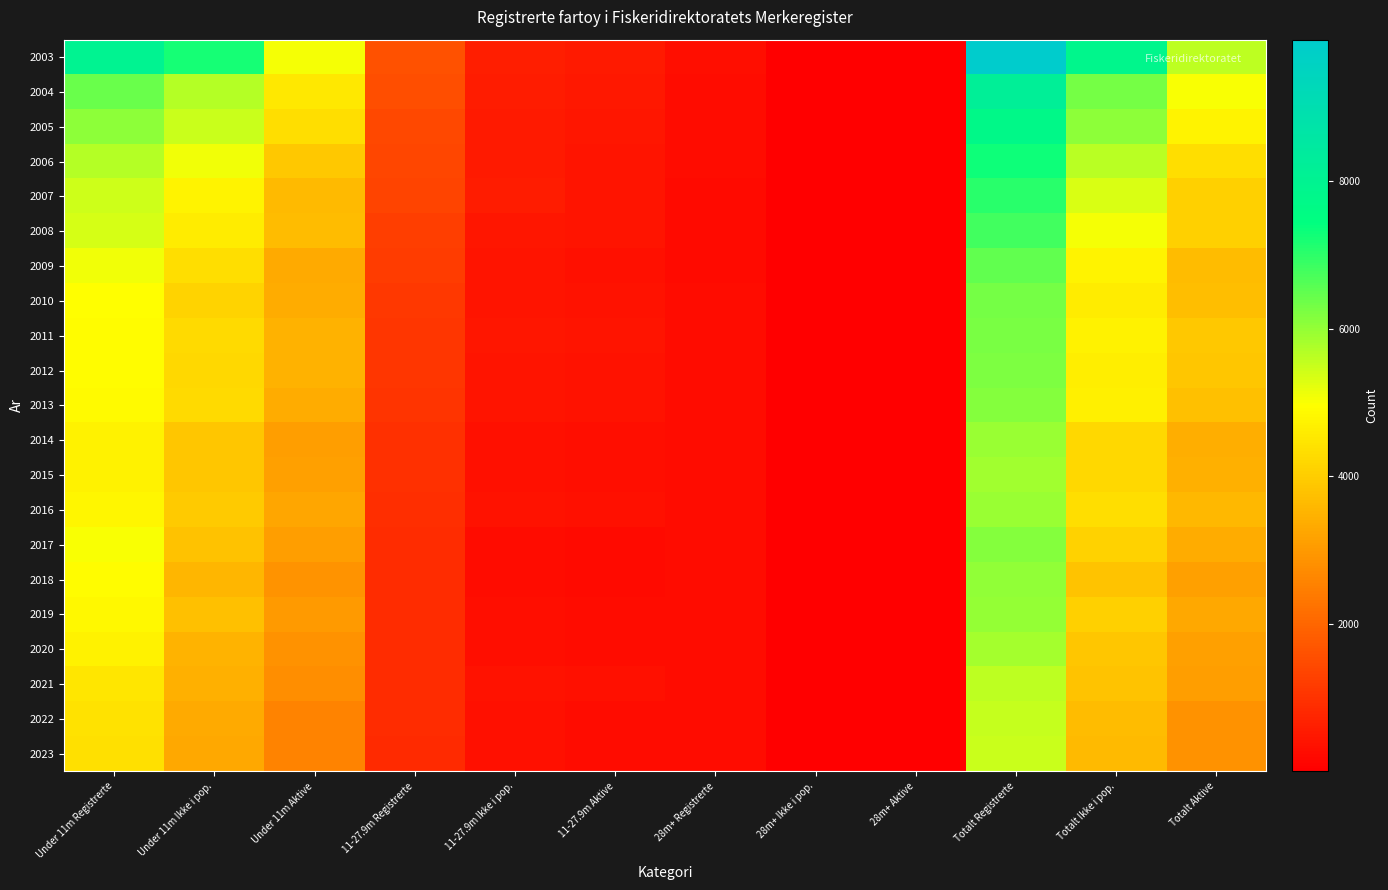

At which category is the sum across all series the highest?

Totalt Registrerte